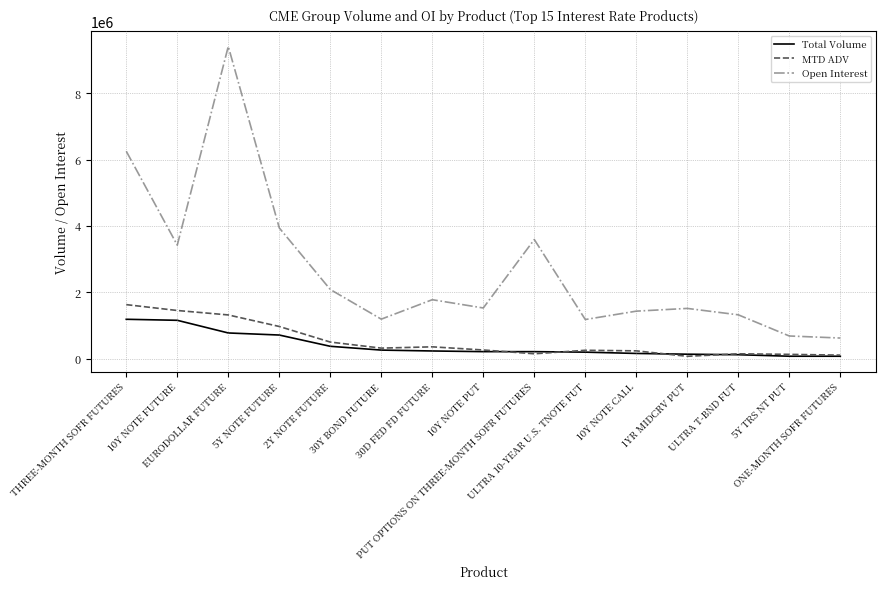

What is the greatest value displayed?

9411859.0